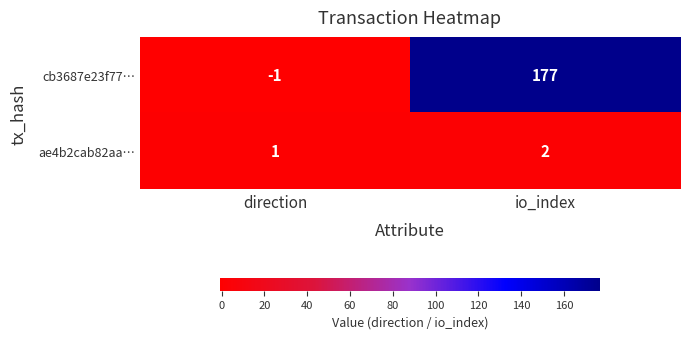

Is it true that cb3687e23f77… equals -2 at direction?

False